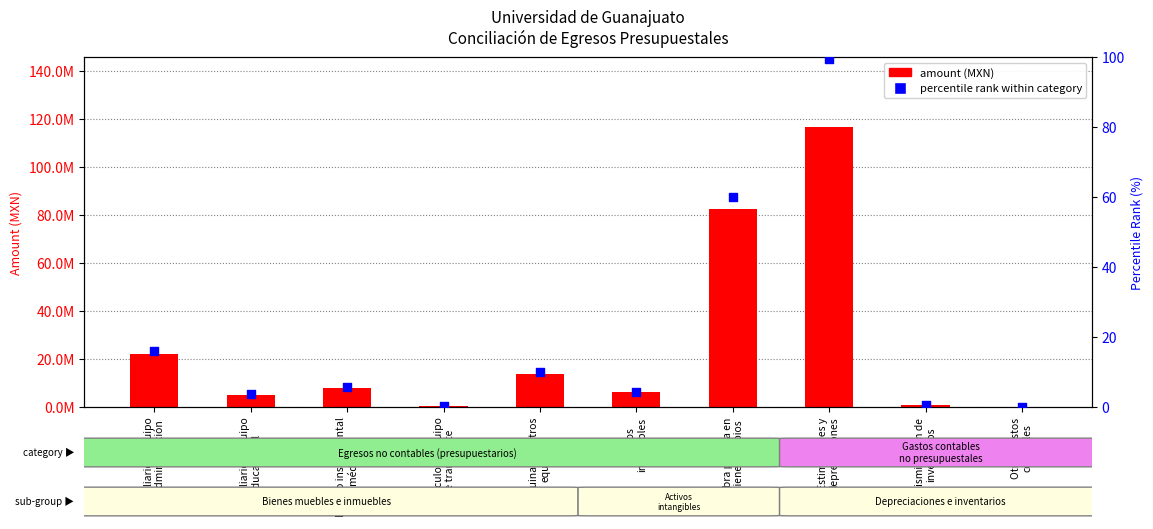

What are all the series names shown in the legend?

amount, percentile rank within category